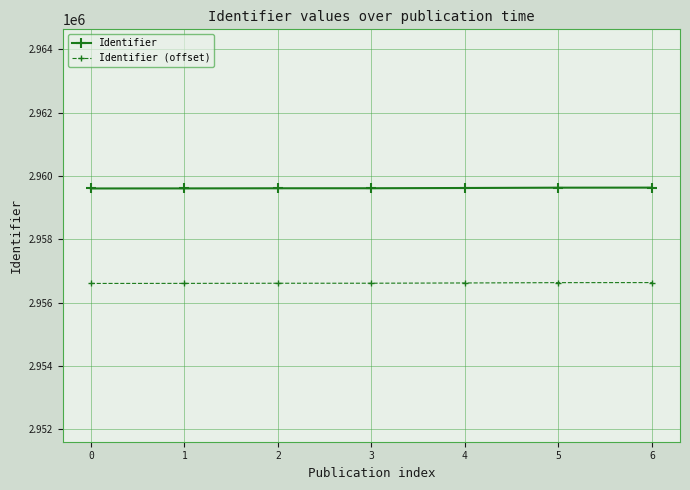

At 4, list the series in order from largest to smallest.

Identifier, Identifier (offset)